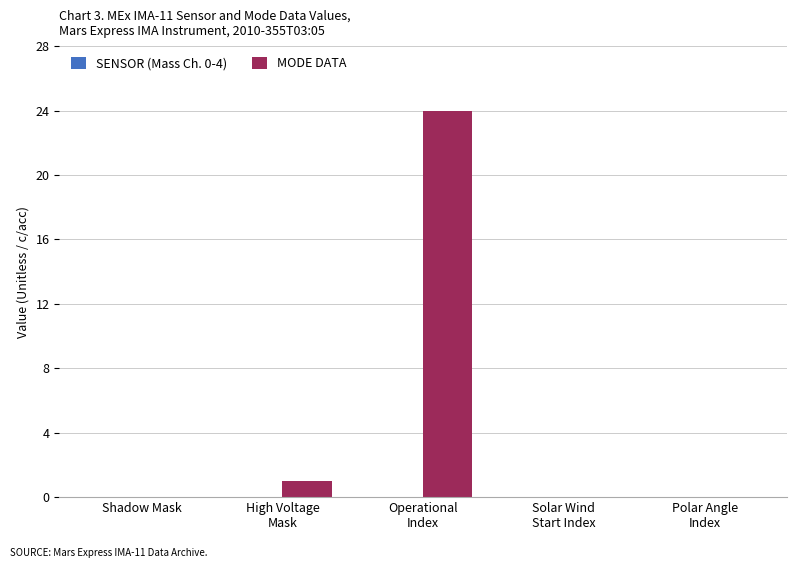

What is the maximum value shown in the chart?

24